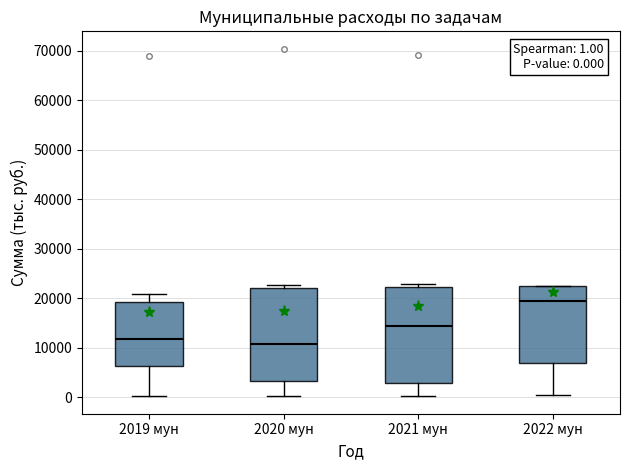

Which box has the highest median line?

2022 мун